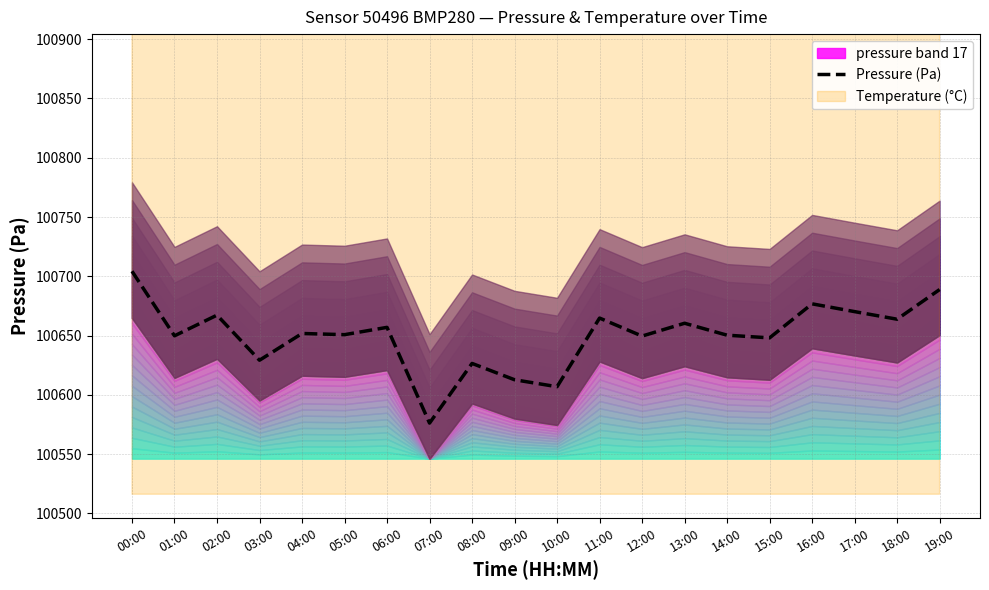

Reading left to right, list all the values displayed in this chart.

100704.3	100649.8	100667.2	100629.2	100651.8	100650.8	100656.9	100576.2	100626.5	100612.8	100606.9	100664.8	100649.6	100660.4	100650.3	100648.1	100676.8	100670.2	100663.8	100688.8